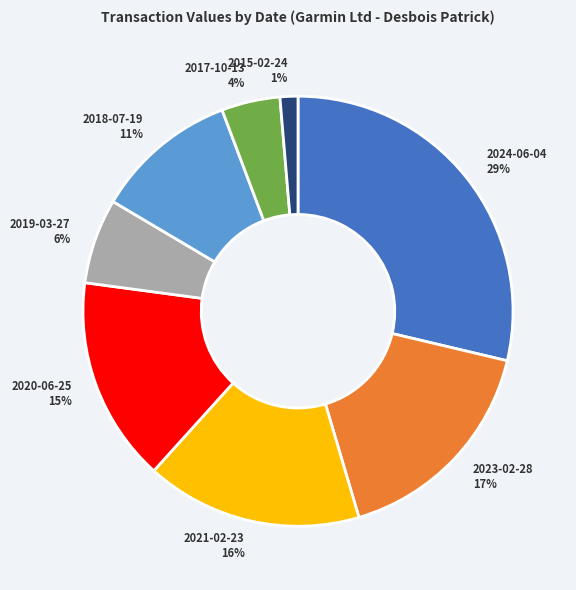

To the nearest percent, what is the average slice percentage?

12%